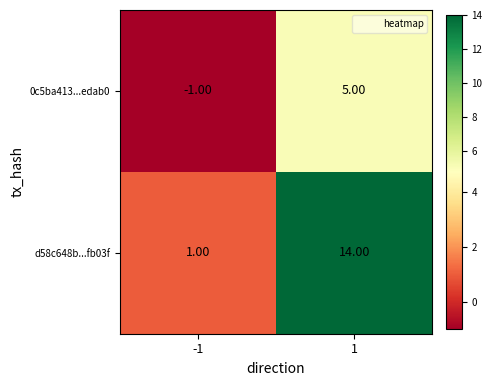

What is the average value of the d58c648b...fb03f series?

8